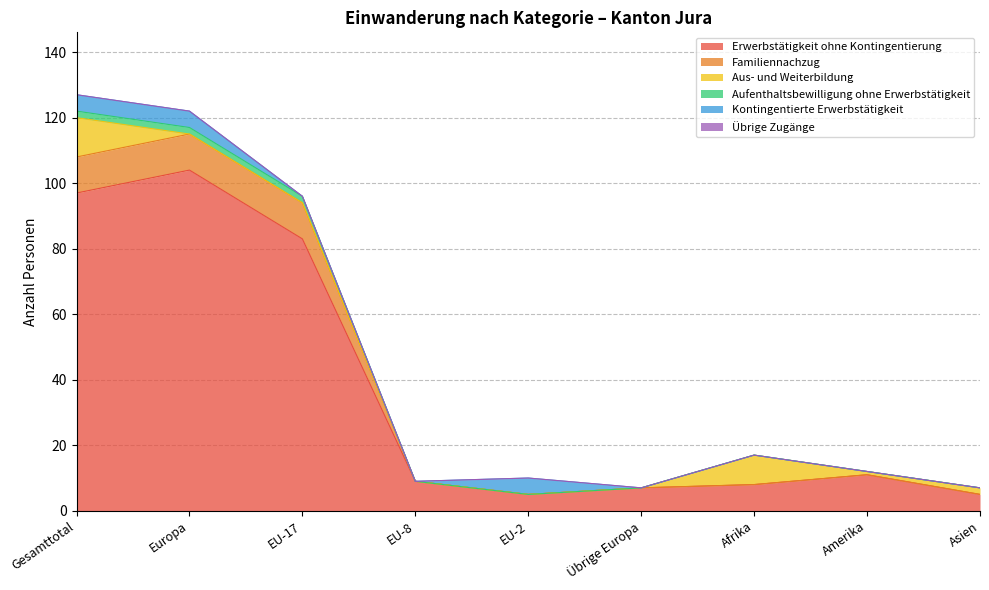

What is the lowest value of the Erwerbstätigkeit ohne Kontingentierung series?

5